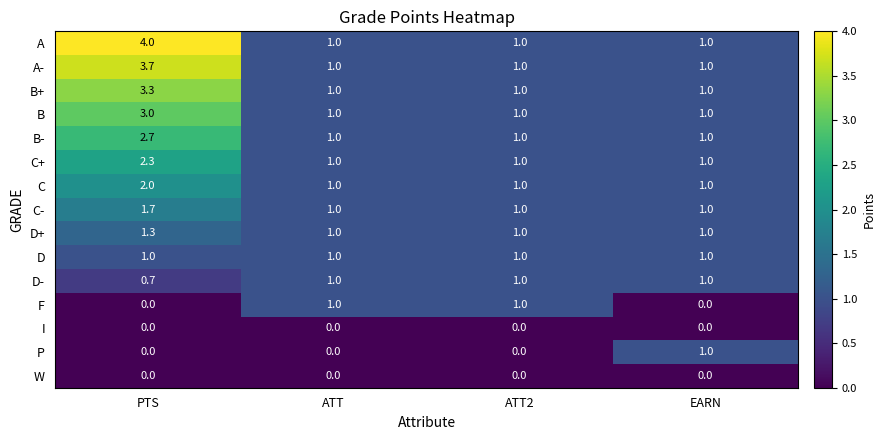

At which category does the chart reach its peak across all series?

PTS